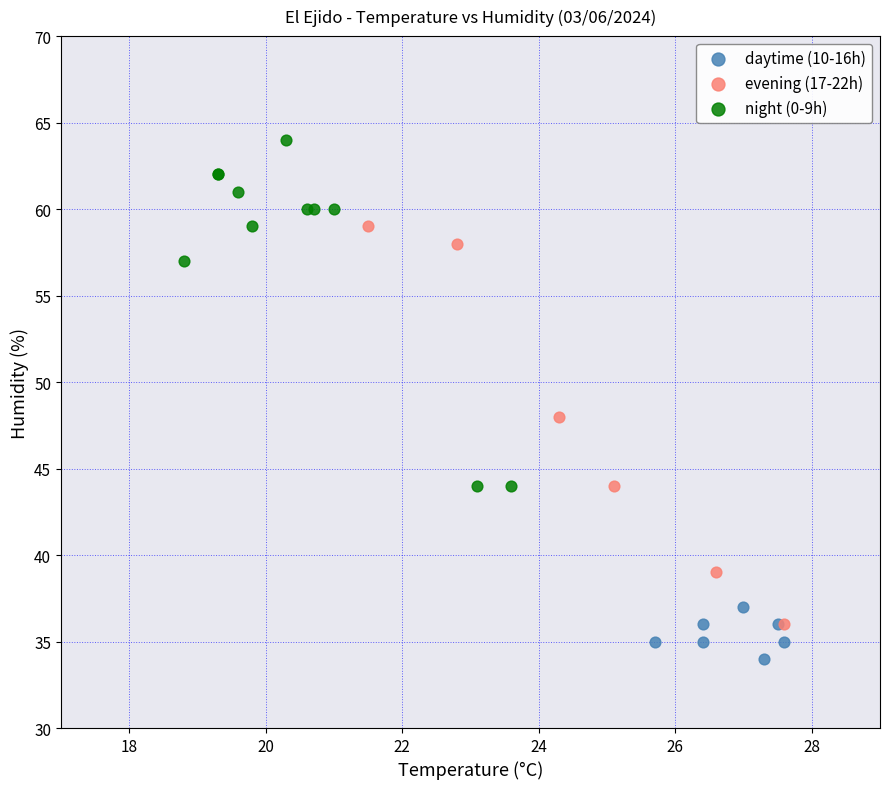

Which series reaches the maximum Y coordinate?

night (0-9h)